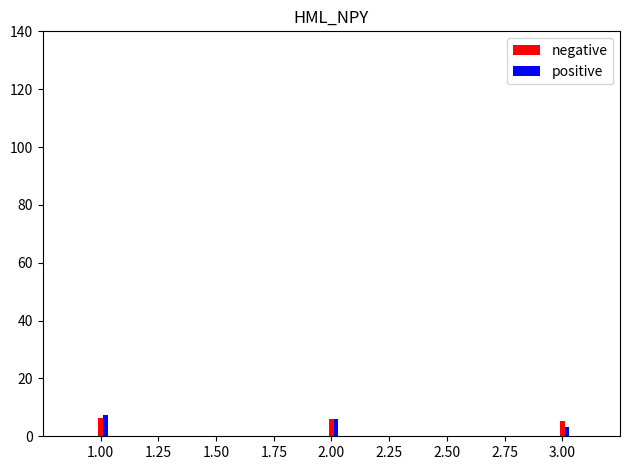

What is the spread (max minus min) of values at 1.00?

1.0